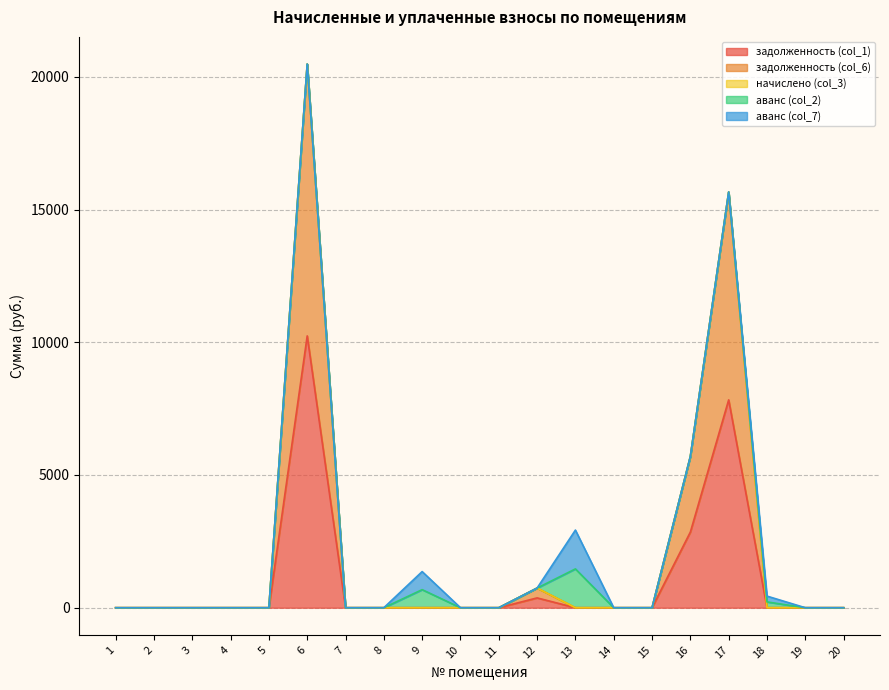

Which series changed the most between 16 and 19?

задолженность (col_1)